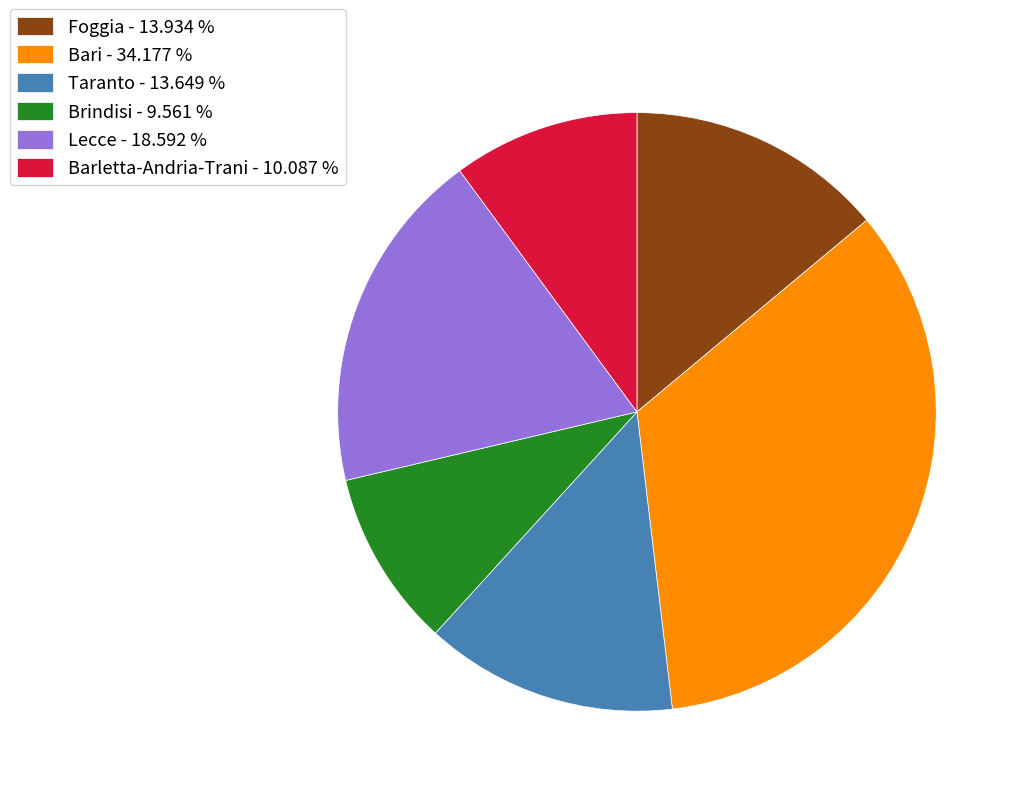

Combined, do Brindisi - 9.561 % and Bari - 34.177 % account for over 50%?

No